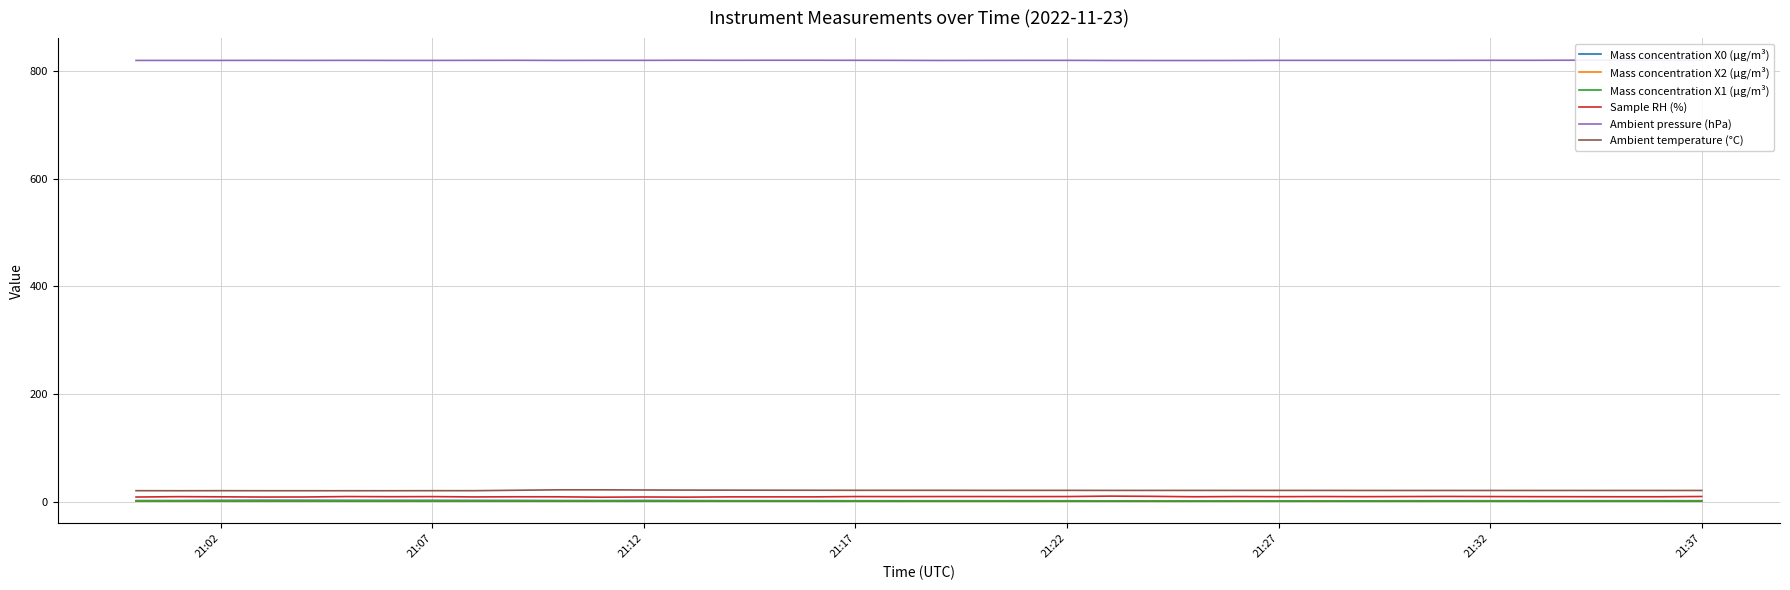

What is the highest value of the Mass concentration X2 (μg/m³) series?

1.1